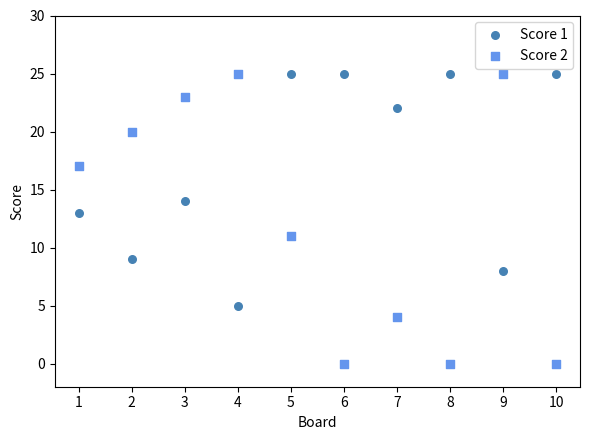

What is the X range (max minus min) for the scatter plot?

9